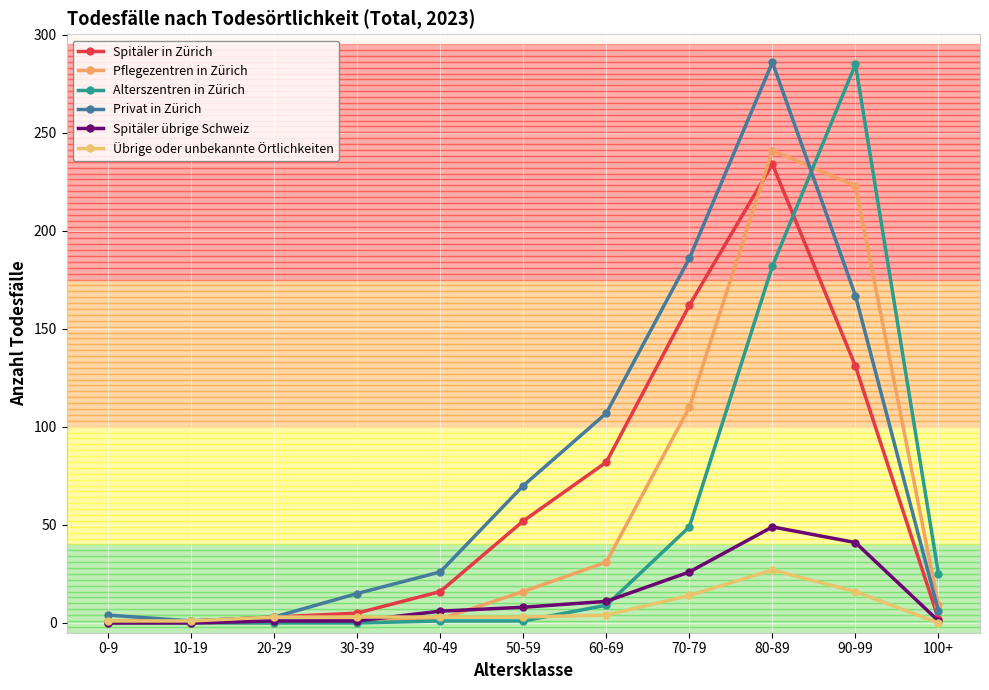

How many lines are shown in the chart?

6